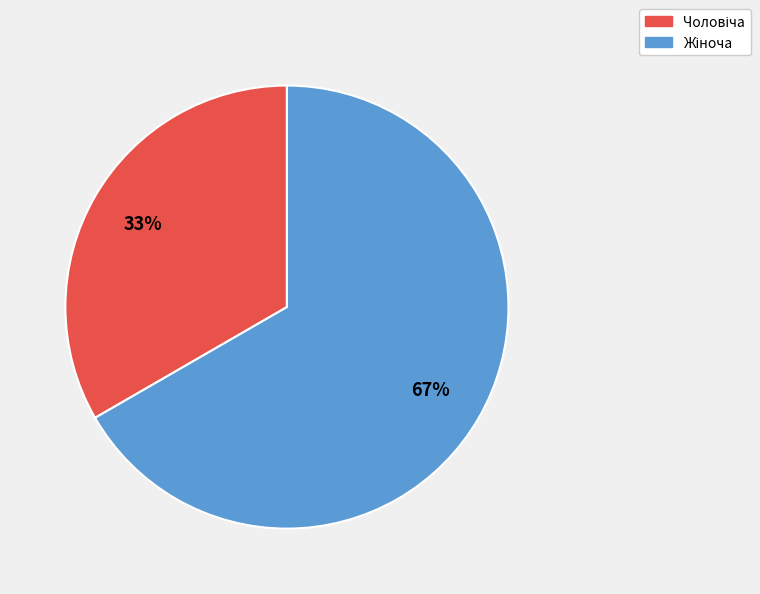

Count the number of slices in the pie.

2